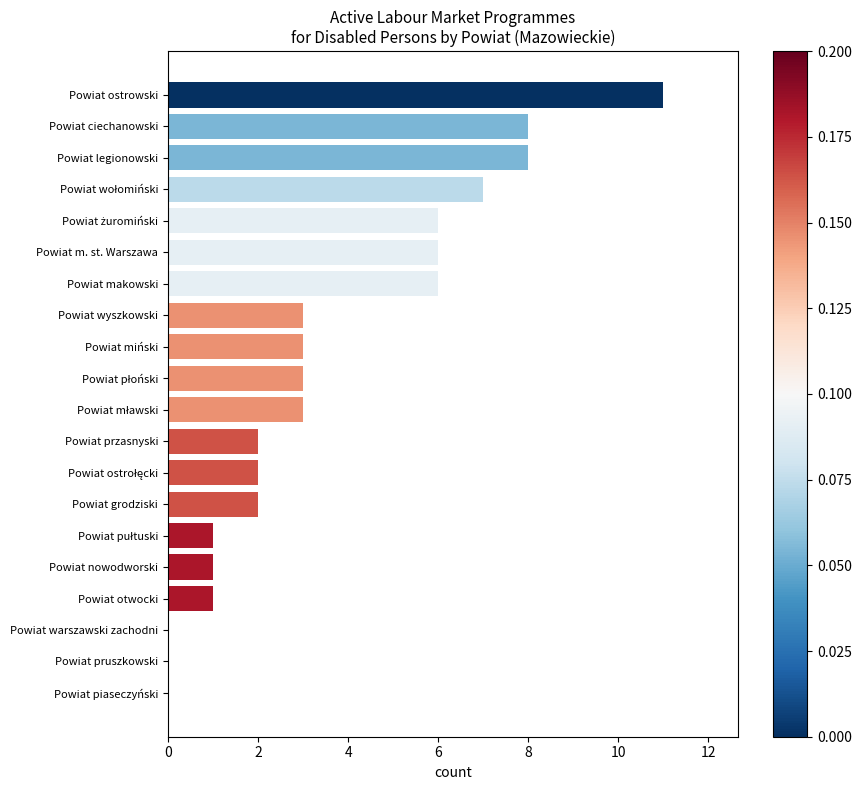

Does the chart contain stacked bars?

No